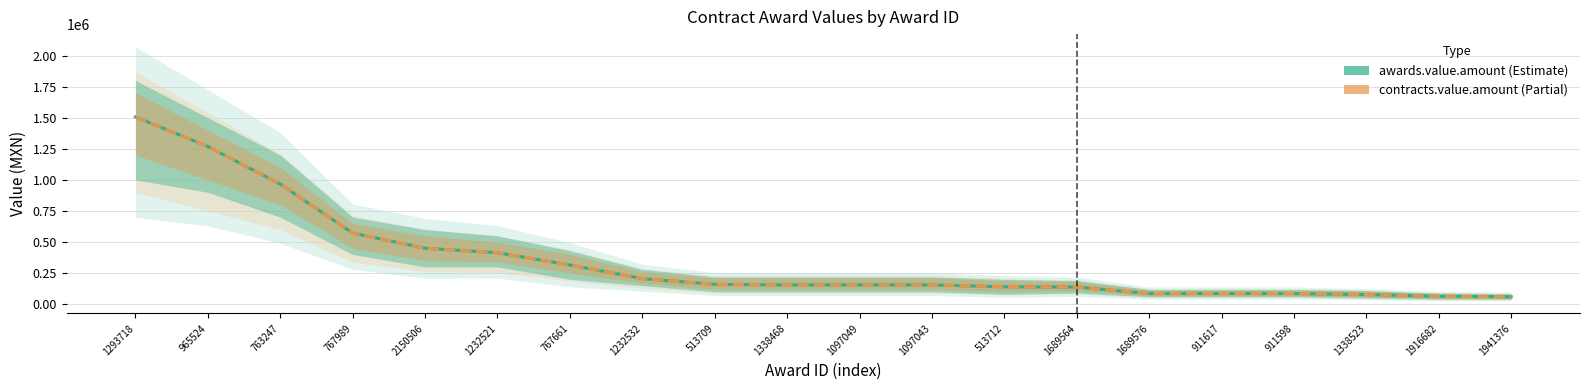

At which label is awards.value.amount closest to 783085?

763247